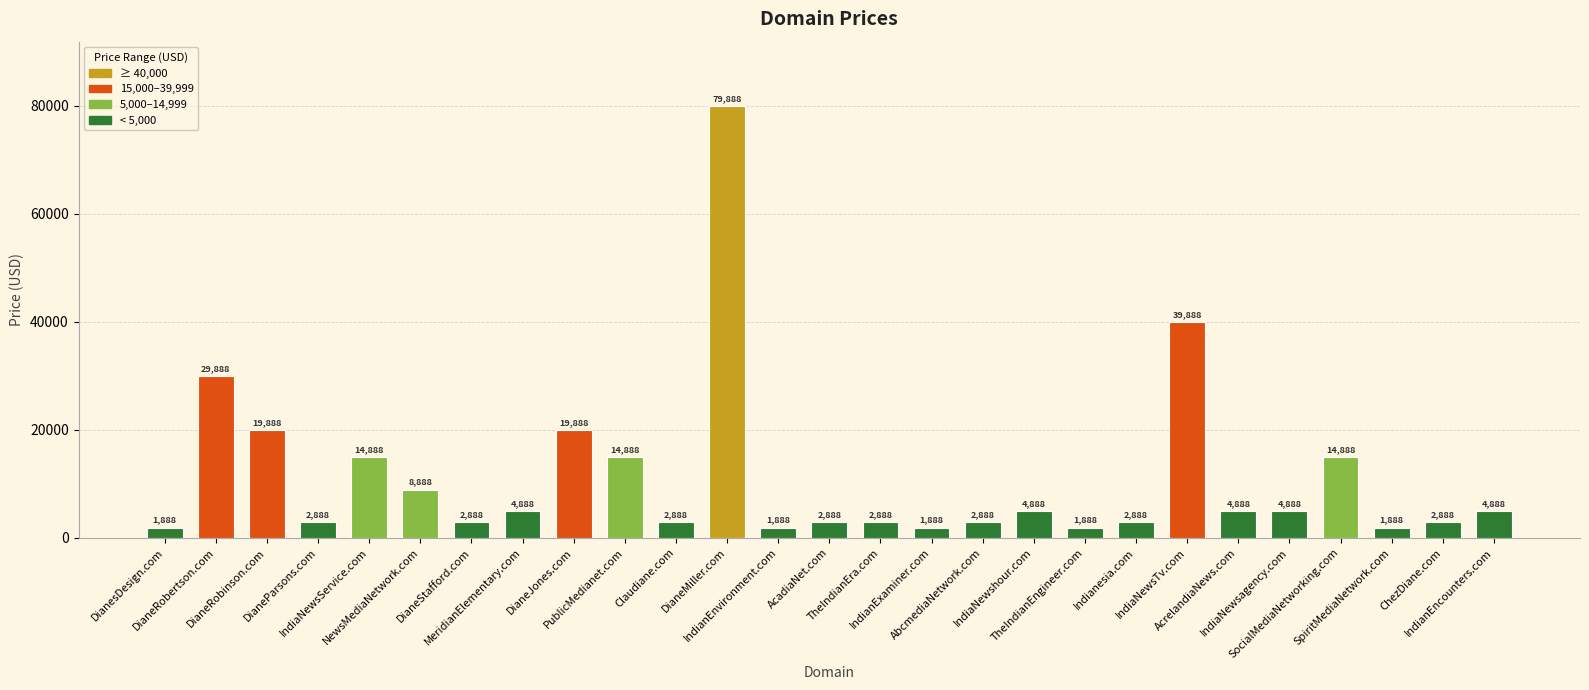

At which category does the chart reach its peak across all series?

DianeMiller.com